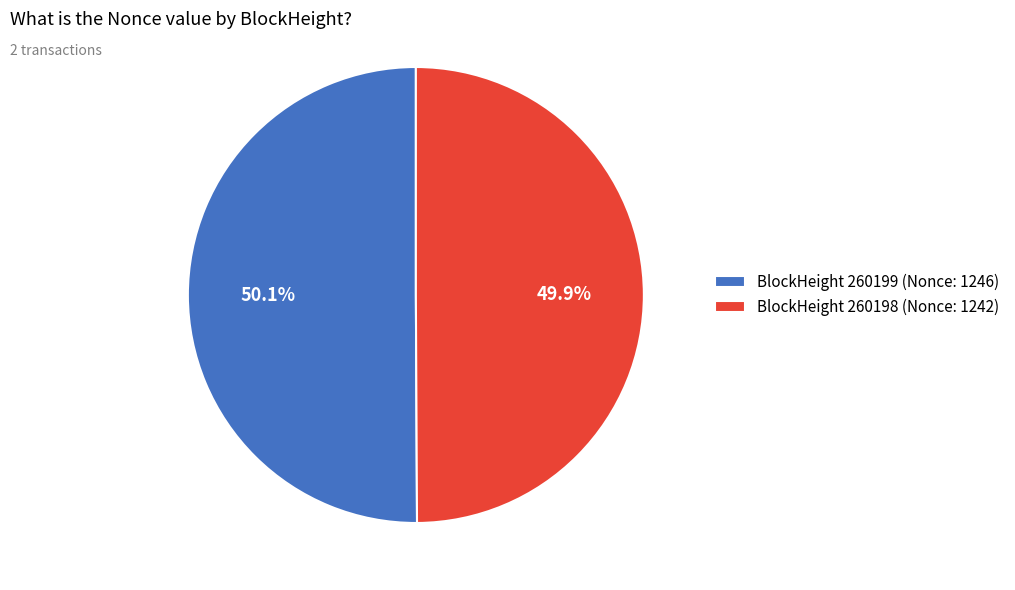

How many slices are in this pie chart?

2